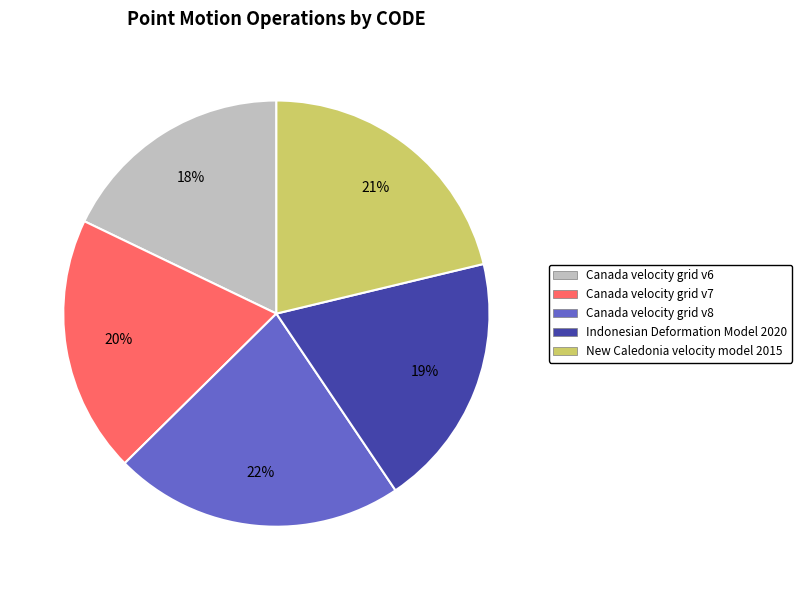

Which category has the biggest portion of the pie?

Canada velocity grid v8